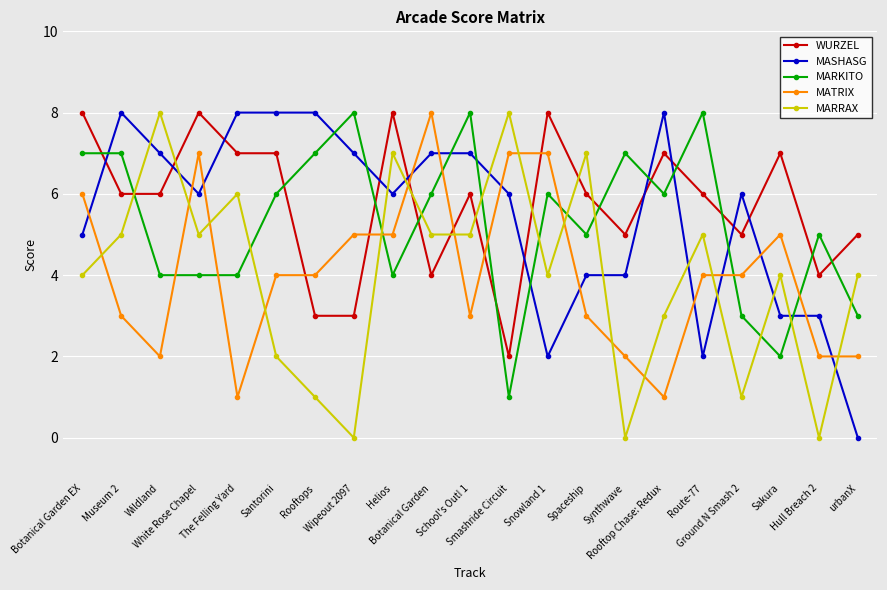

What is the difference between the second highest and minimum values in the MARKITO series?

7